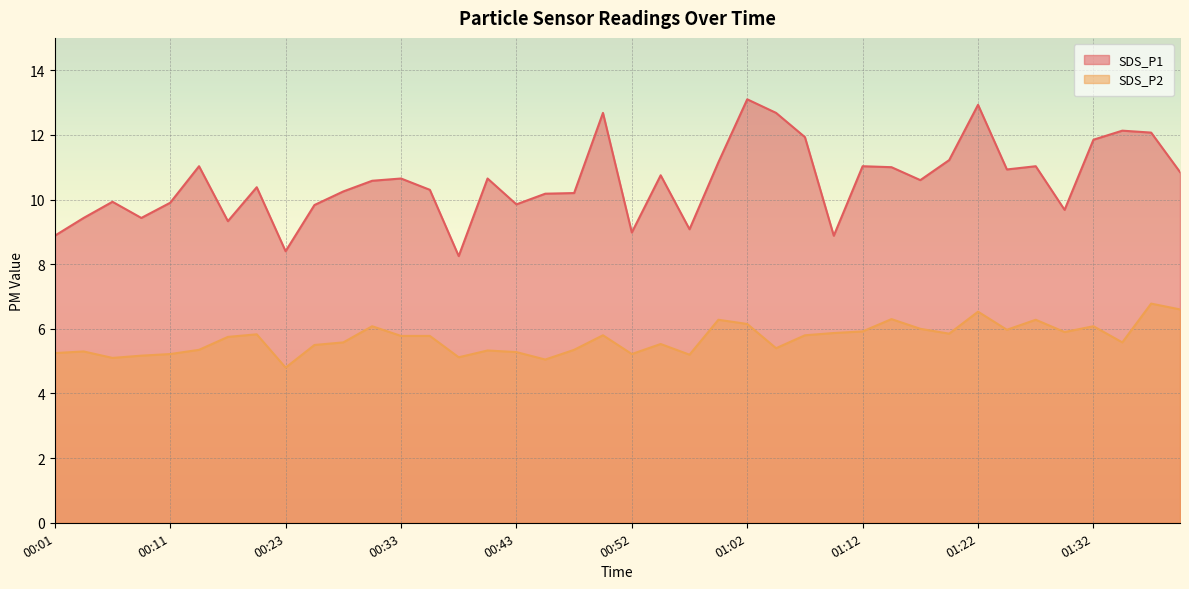

How many lines are shown in the chart?

2